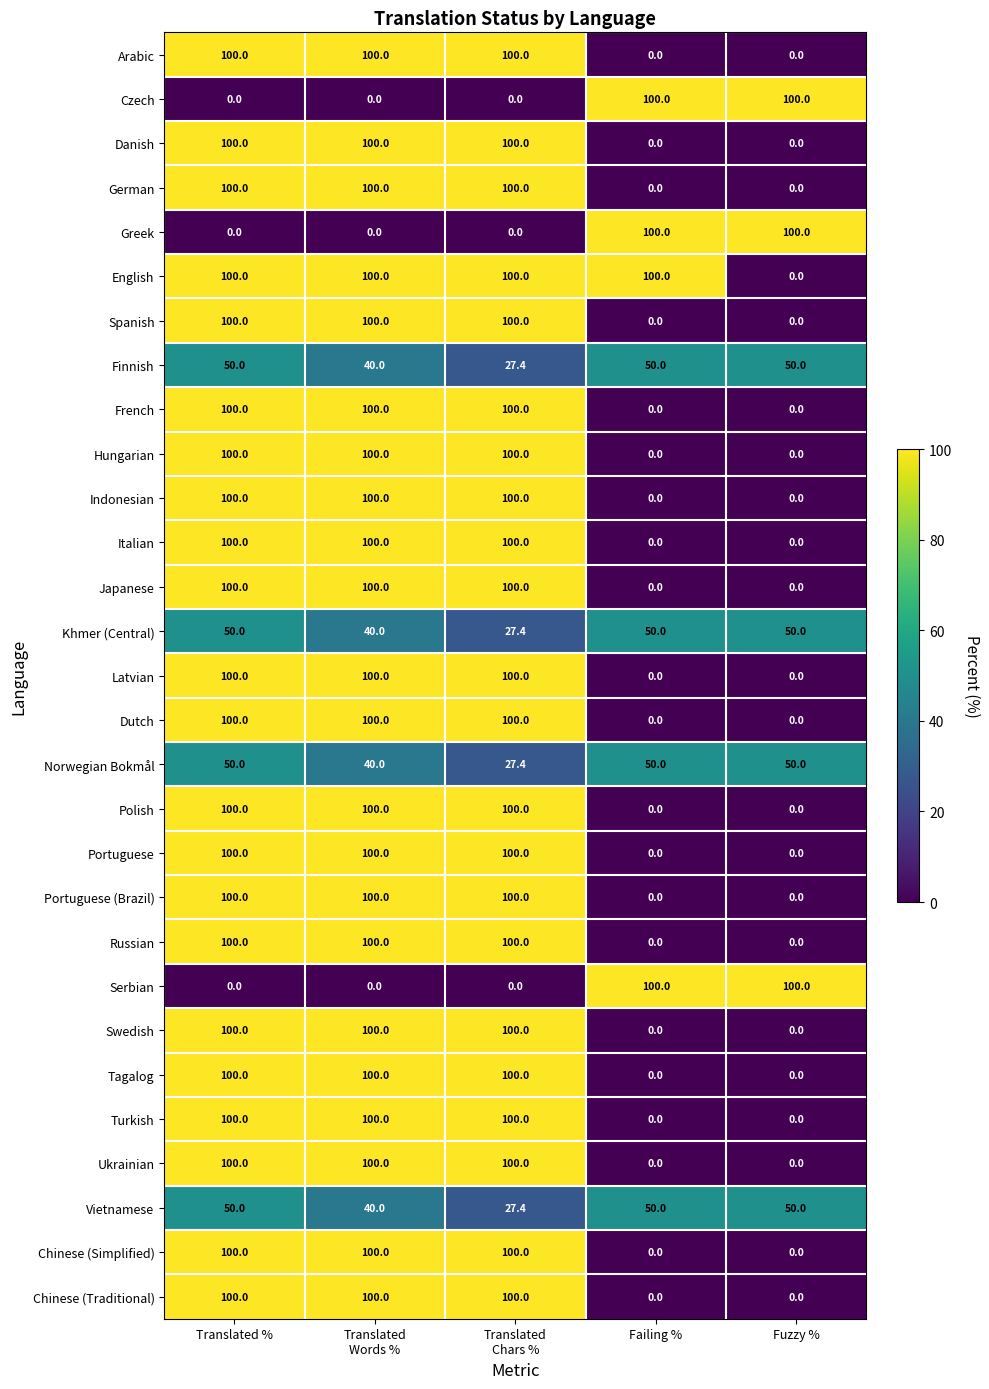

At how many categories does at least one series exceed 26?

5